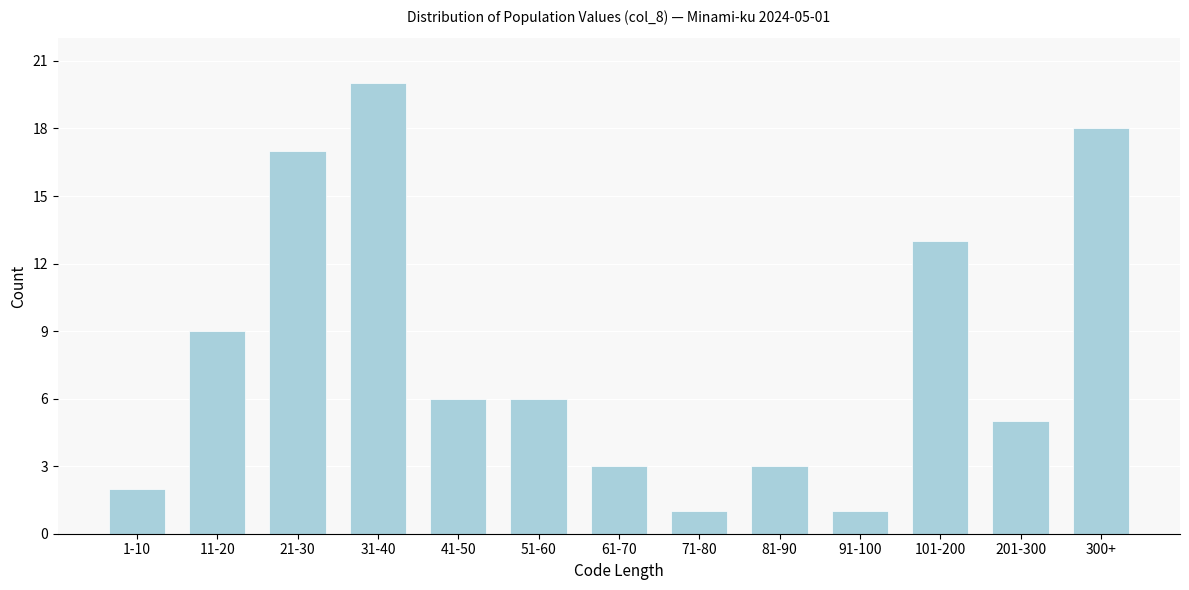

Reading left to right, transcribe all the data shown in this chart.

1-10=2	11-20=9	21-30=17	31-40=20	41-50=6	51-60=6	61-70=3	71-80=1	81-90=3	91-100=1	101-200=13	201-300=5	300+=18